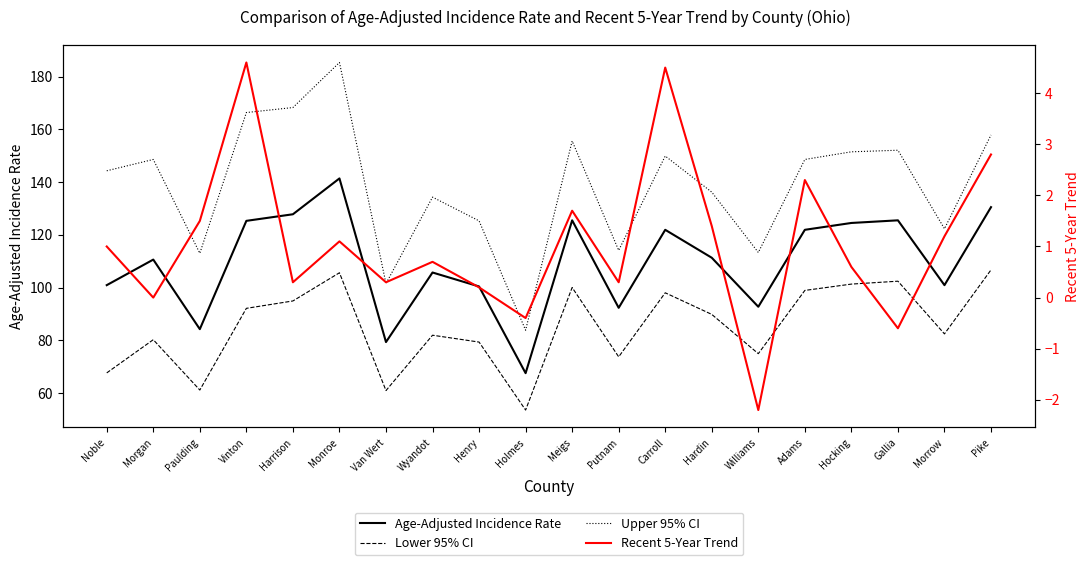

What is the sum of the Lower 95% CI values at Putnam and Vinton?

165.8